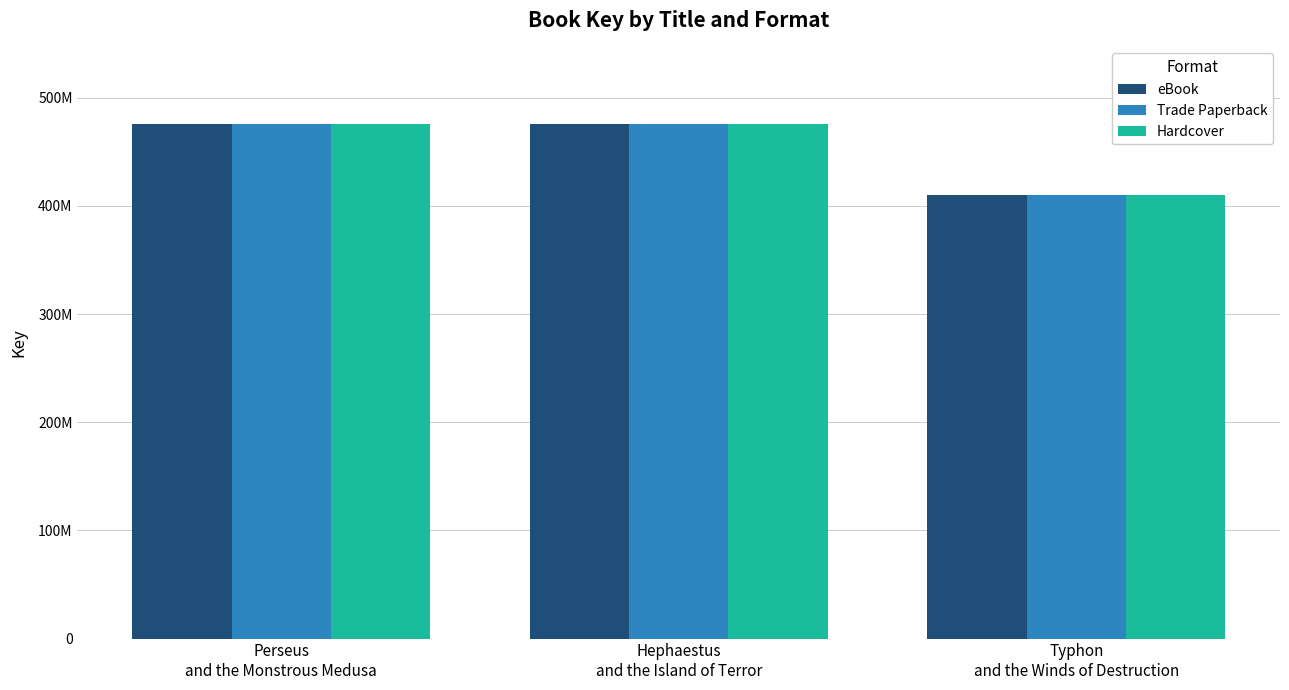

What are all the series names shown in the legend?

eBook, Trade Paperback, Hardcover